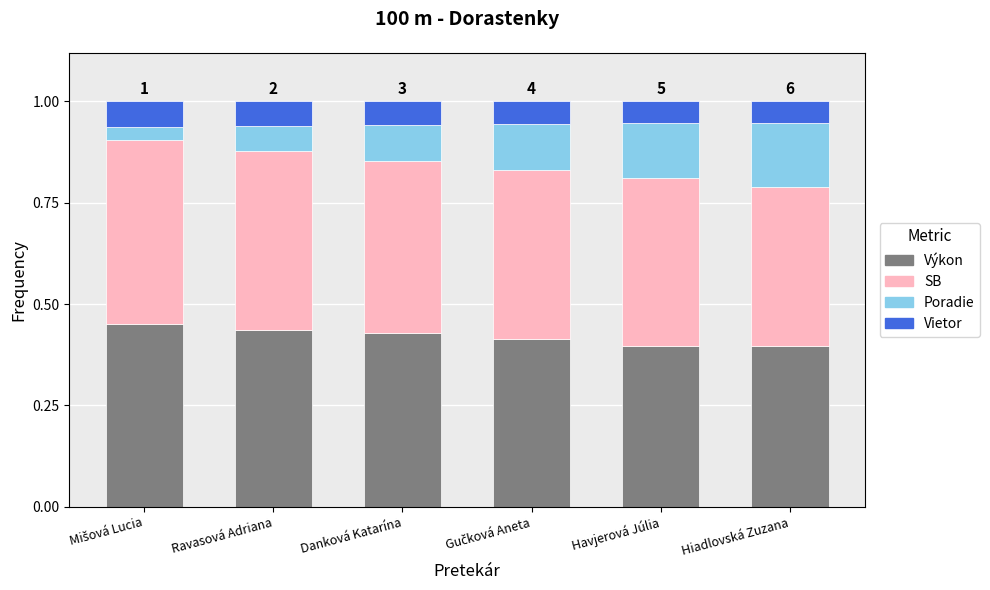

What is the sum of the Výkon values at Havjerová Júlia and Ravasová Adriana?

0.8